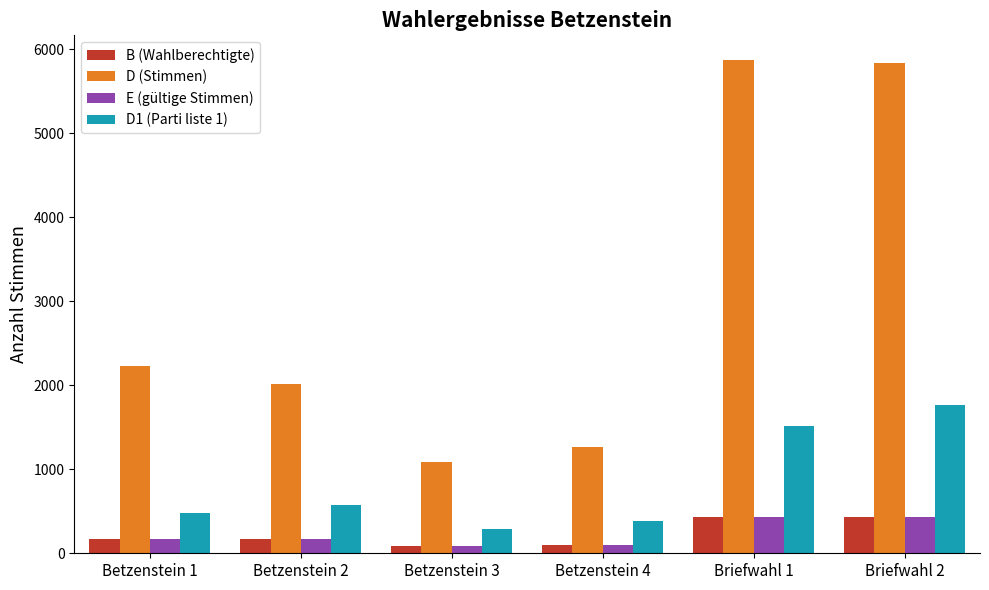

At which label is B (Wahlberechtigte) closest to 261?

Betzenstein 1